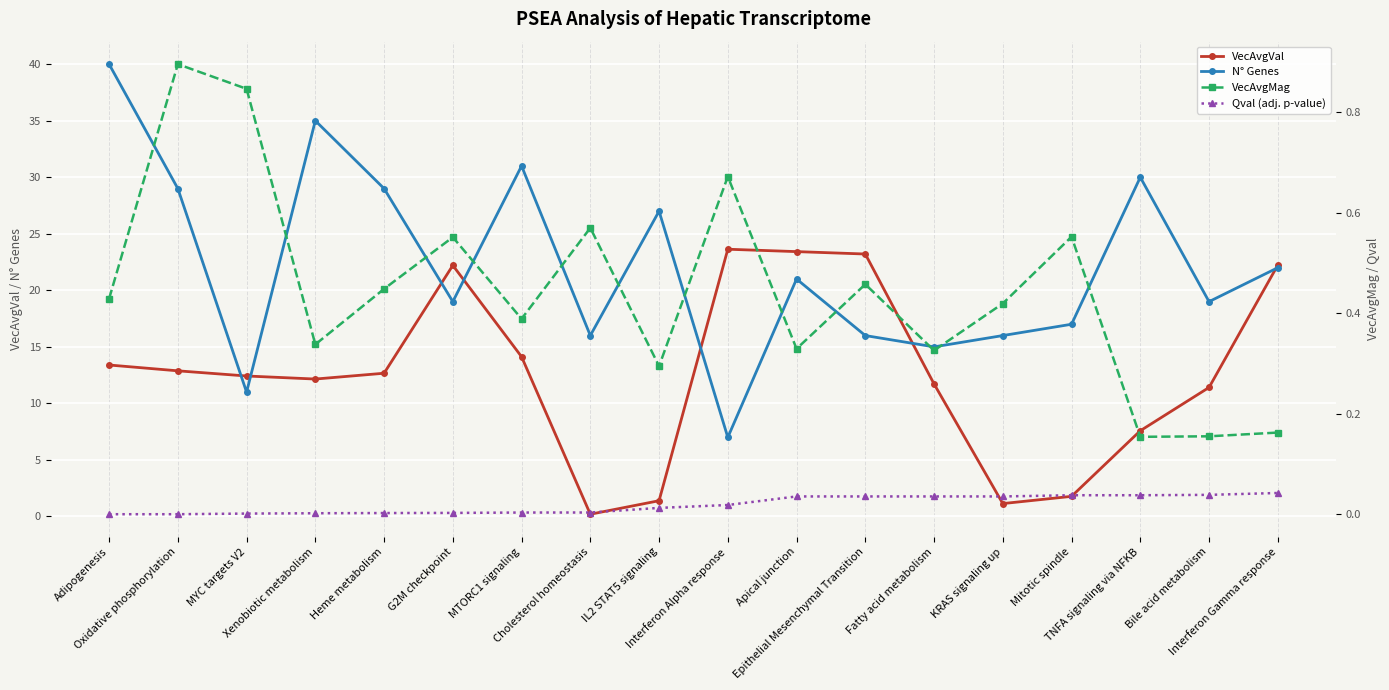

Which label corresponds to the smallest value in the chart?

Adipogenesis